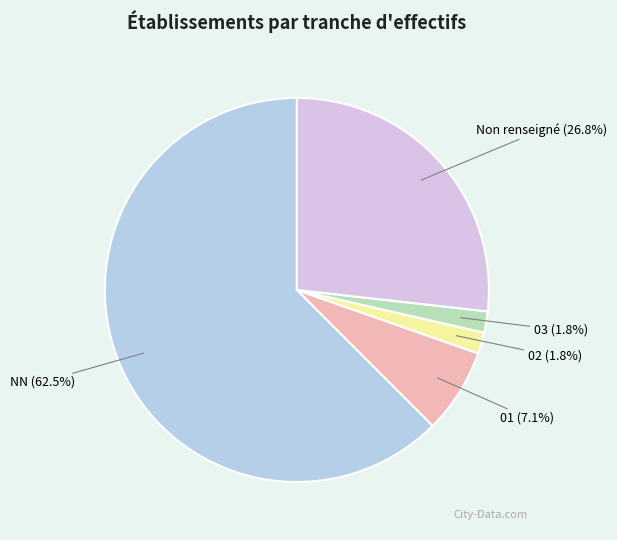

To the nearest percent, what is the combined percentage of 03 and NN?

64%